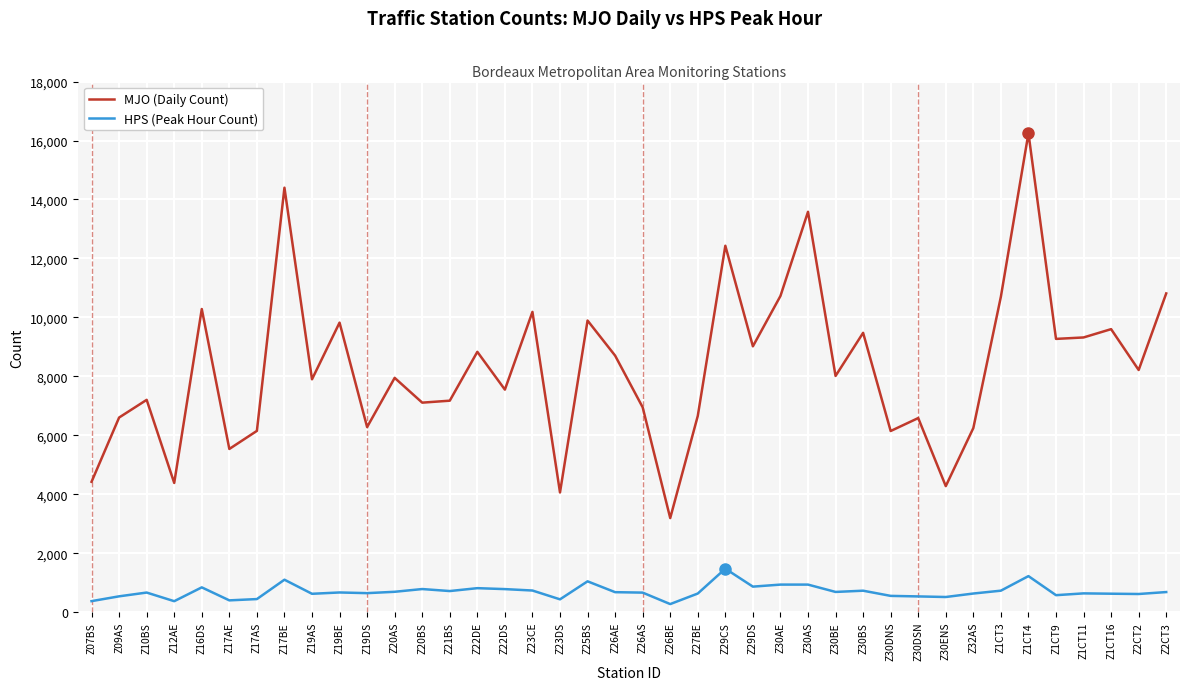

True or false: HPS (Peak Hour Count) and MJO (Daily Count) cross at least once.

False